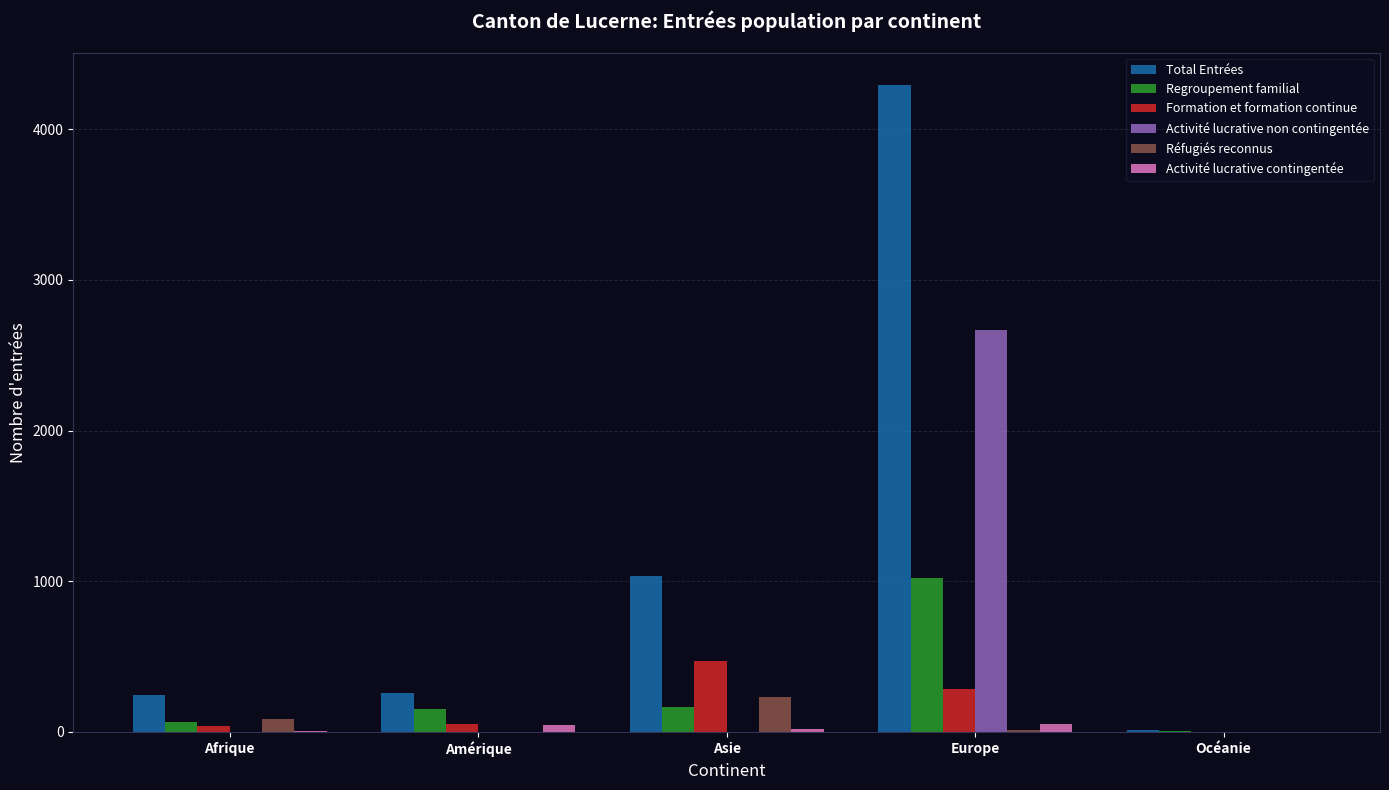

What is the greatest value displayed?

4294